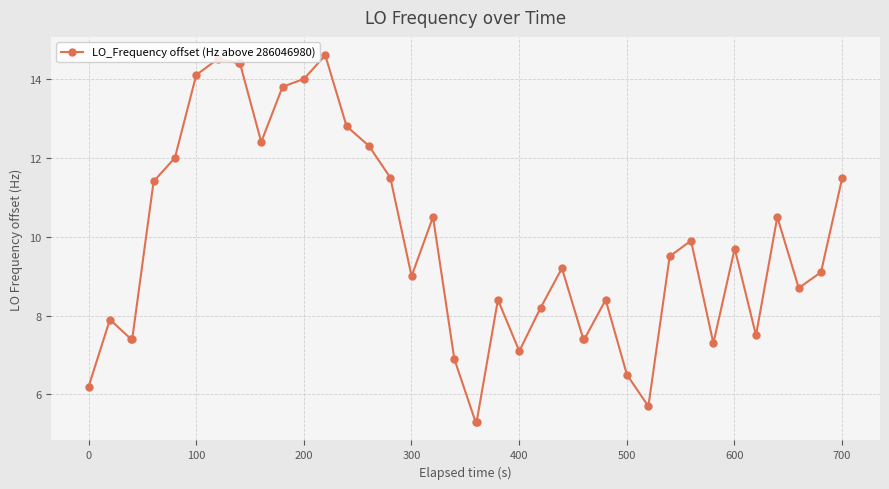

Reading left to right, list all the values displayed in this chart.

6.2	7.9	7.4	7.4	11.4	12.0	14.1	14.5	14.4	14.4	12.4	13.8	14.0	14.6	12.8	12.3	11.5	9.0	10.5	6.9	5.3	5.3	8.4	7.1	8.2	9.2	7.4	7.4	8.4	6.5	5.7	9.5	9.9	7.3	9.7	7.5	10.5	8.7	9.1	11.5